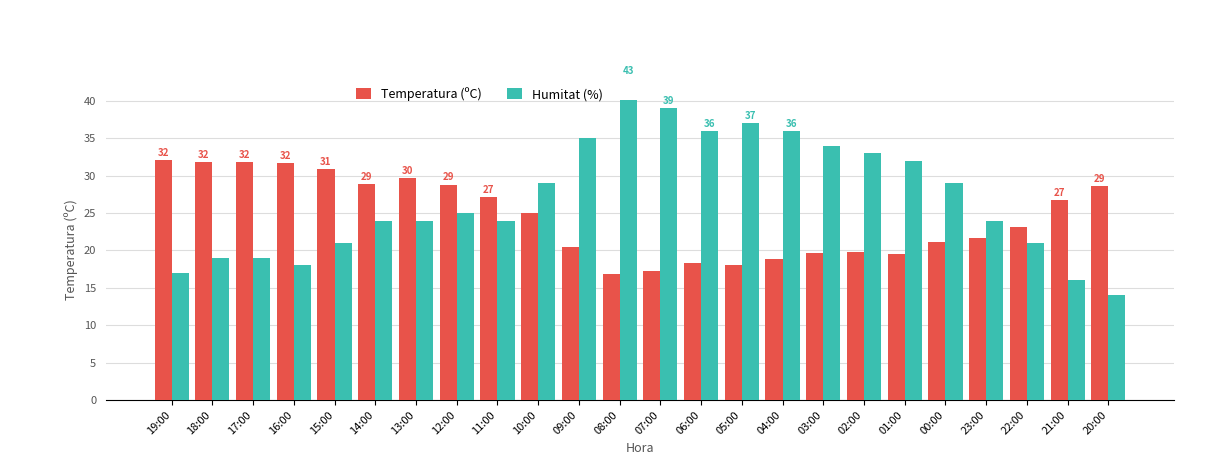

What is the label of the 16th bar from the right?

11:00